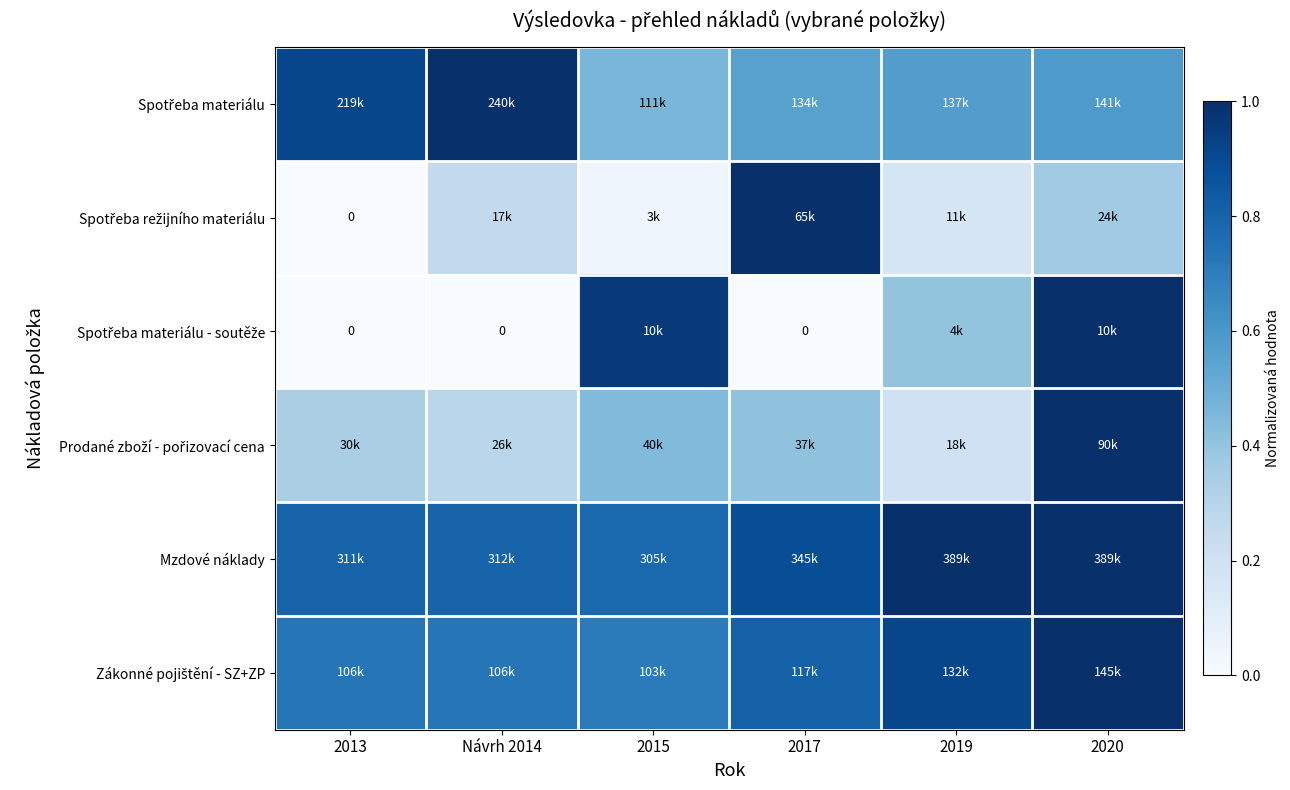

Where is Zákonné pojištění - SZ+ZP nearest to the value 0?

2015